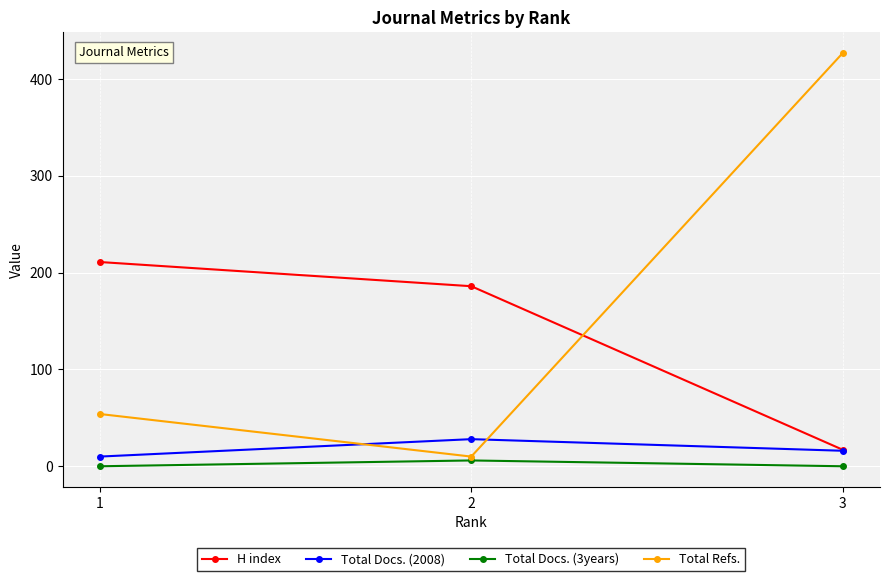

What is the difference between the highest and lowest values at 1?

211